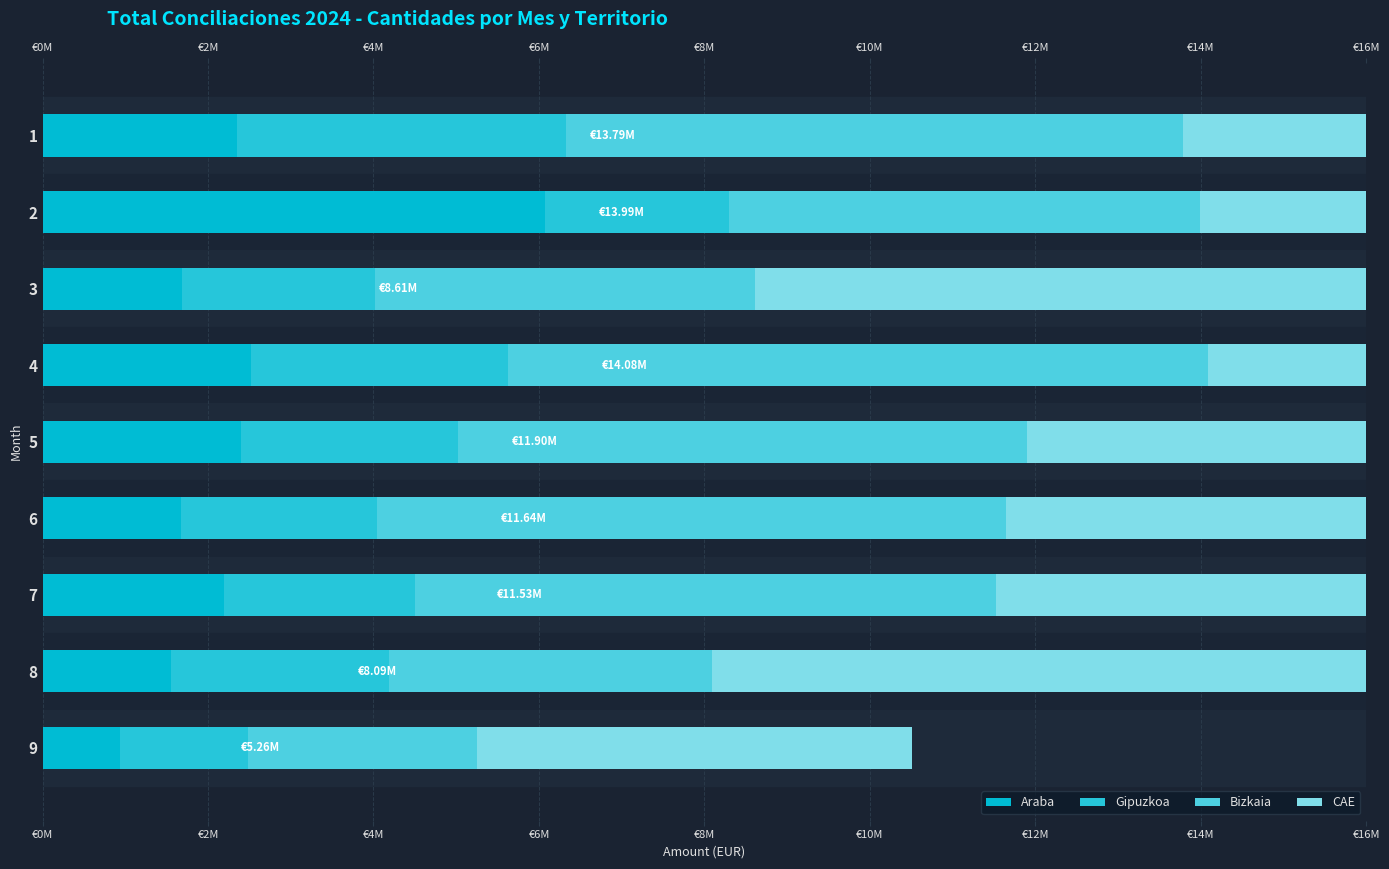

What are all the series names shown in the legend?

Araba, Gipuzkoa, Bizkaia, CAE